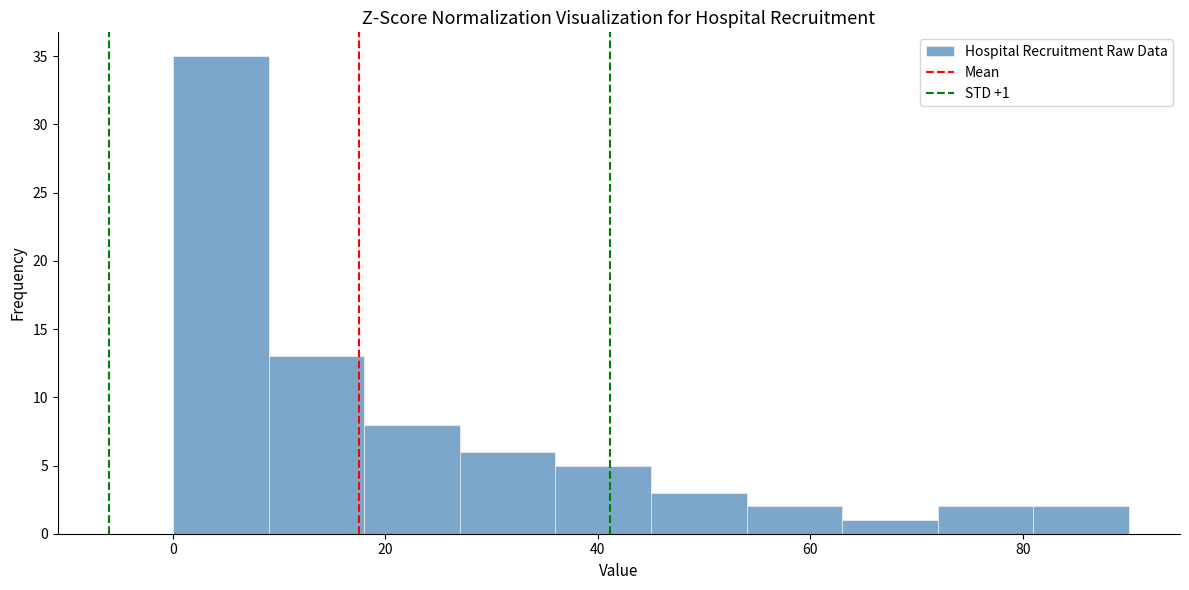

Which range on the x-axis has the tallest bar?

0 to 9